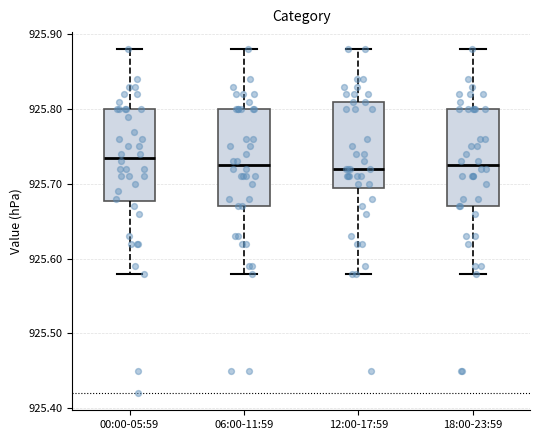

Reading left to right, read every box against the y-axis: the position of its median line, the range the box covers, and the ends of its whiskers. The values are not printed on the chart, so give them approximately, as read against the axis.

00:00-05:59: median 925.74, box 925.68 to 925.80, whiskers 925.58 to 925.88
06:00-11:59: median 925.73, box 925.67 to 925.80, whiskers 925.58 to 925.88
12:00-17:59: median 925.72, box 925.70 to 925.81, whiskers 925.58 to 925.88
18:00-23:59: median 925.73, box 925.67 to 925.80, whiskers 925.58 to 925.88